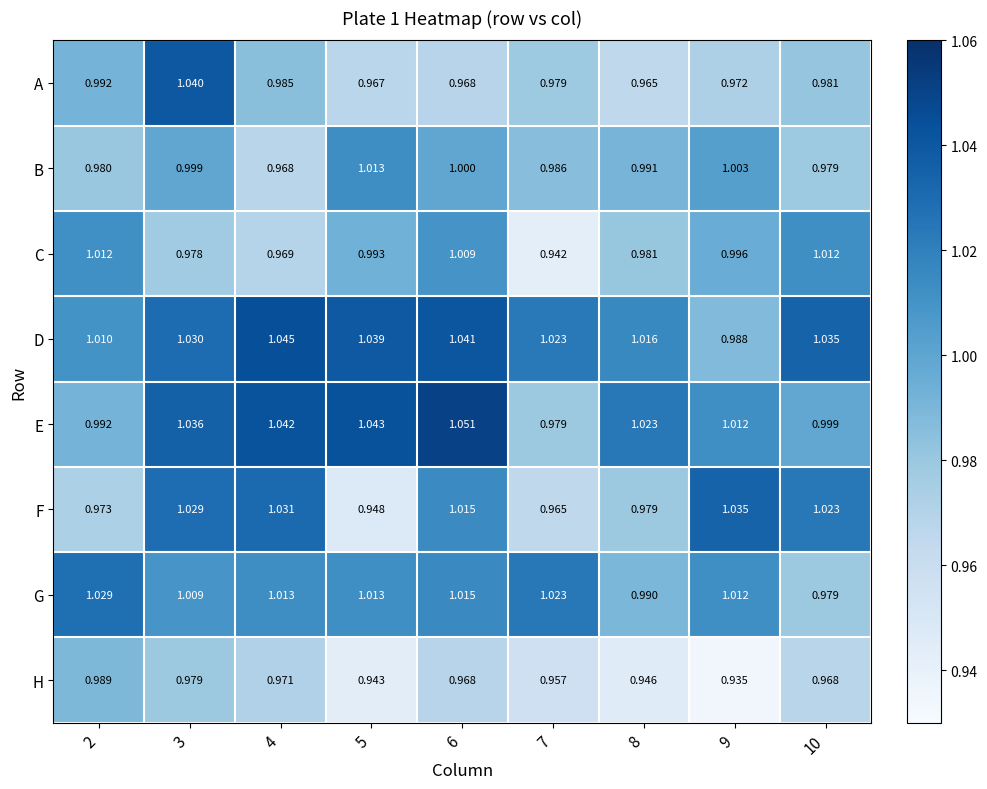

Between 2 and 8, which series saw the biggest shift?

H